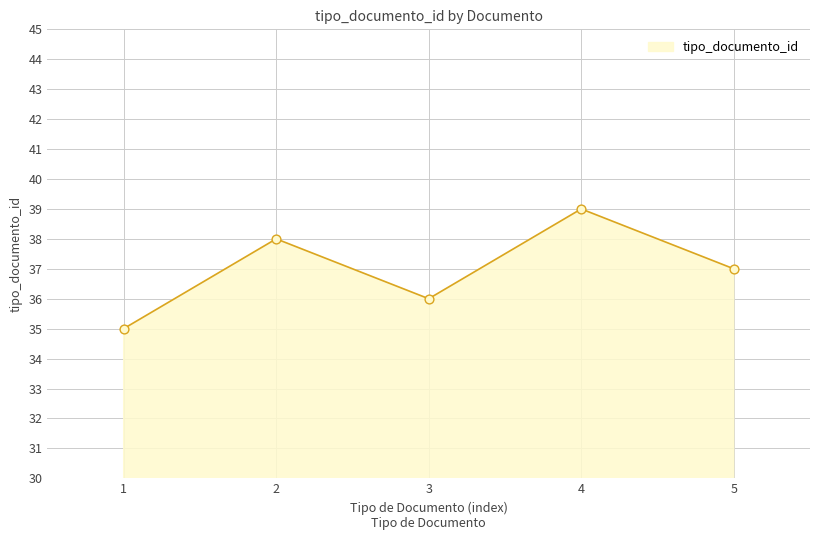

What is the change in value from 2 to 4?

+1